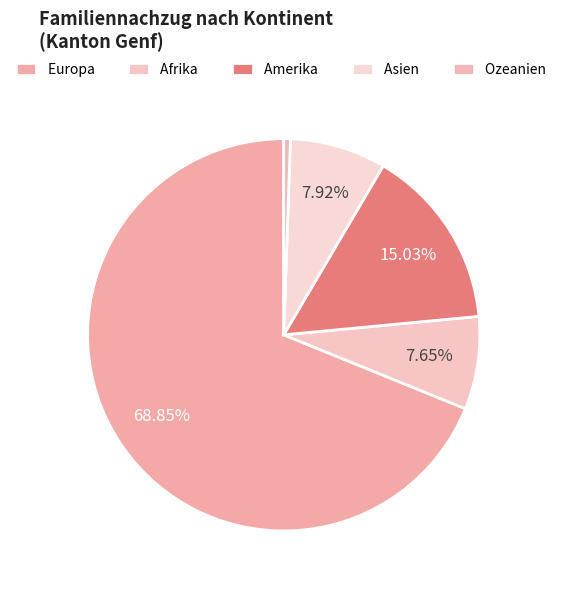

To the nearest percent, what is the difference between the largest and smallest slice percentages?

68%